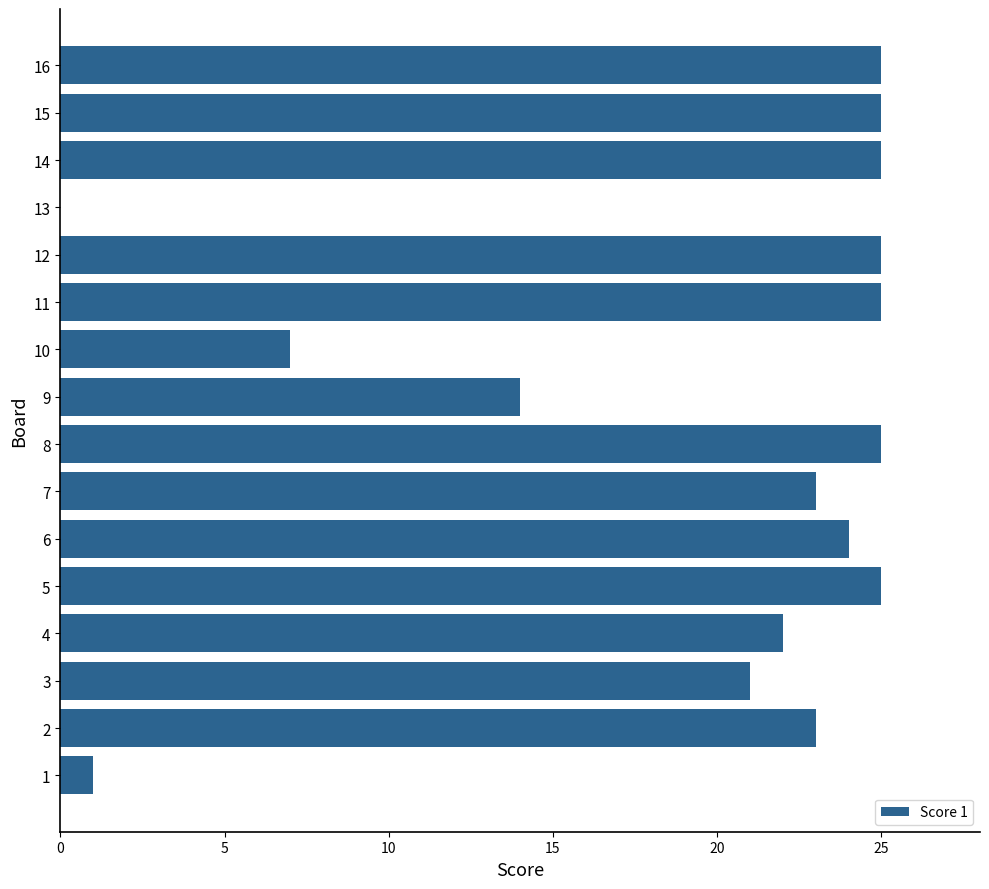

What is the sum of all values?

310